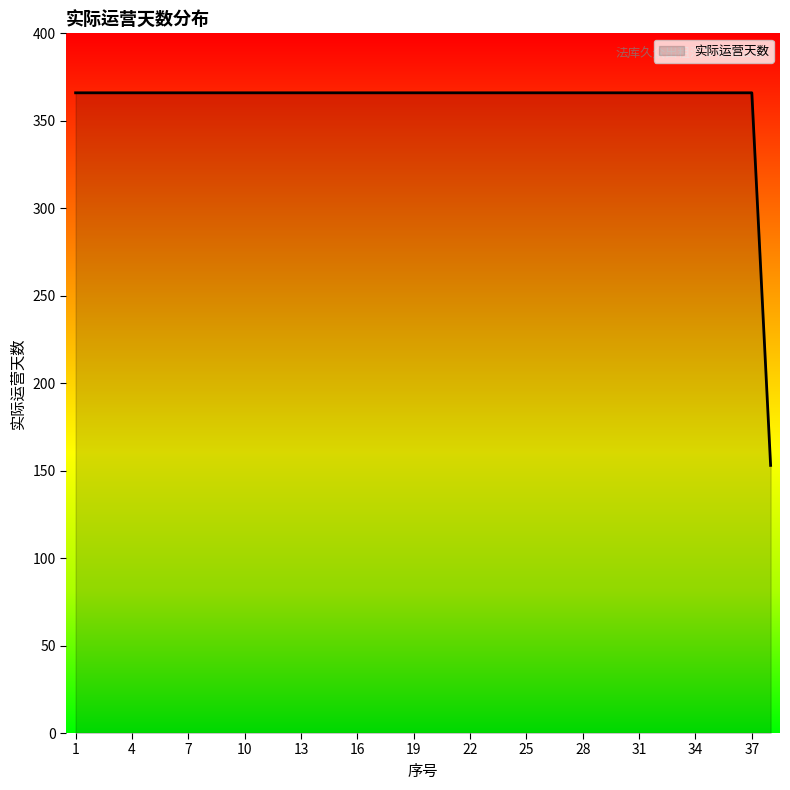

Reading left to right, extract all data points from this chart.

366	366	366	366	366	366	366	366	366	366	366	366	366	366	366	366	366	366	366	366	366	366	366	366	366	366	366	366	366	366	366	366	366	366	366	366	366	153